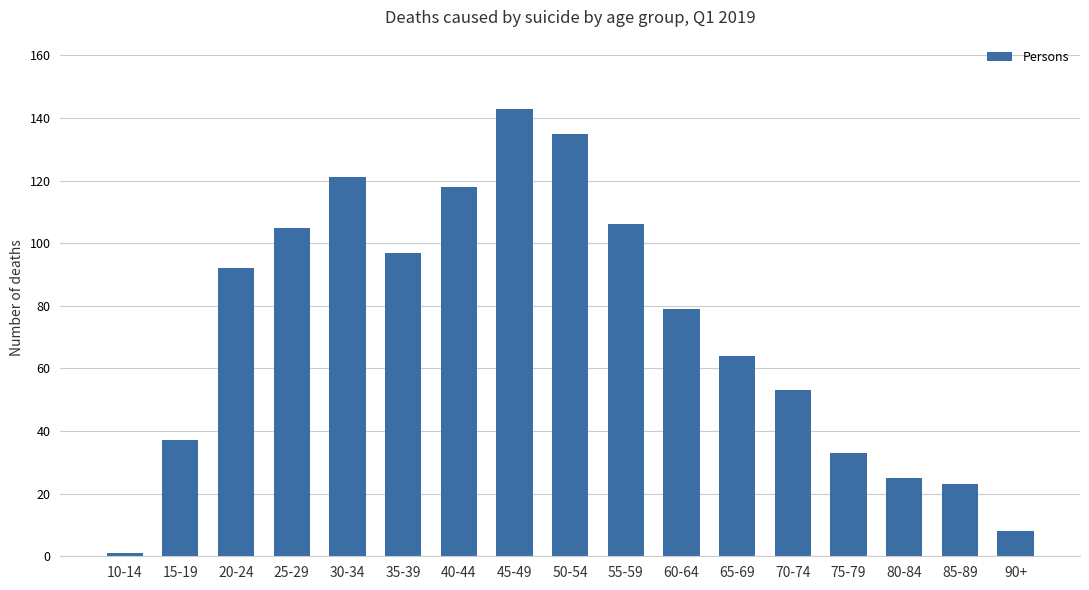

The value at 85-89 is 23. True or false?

True